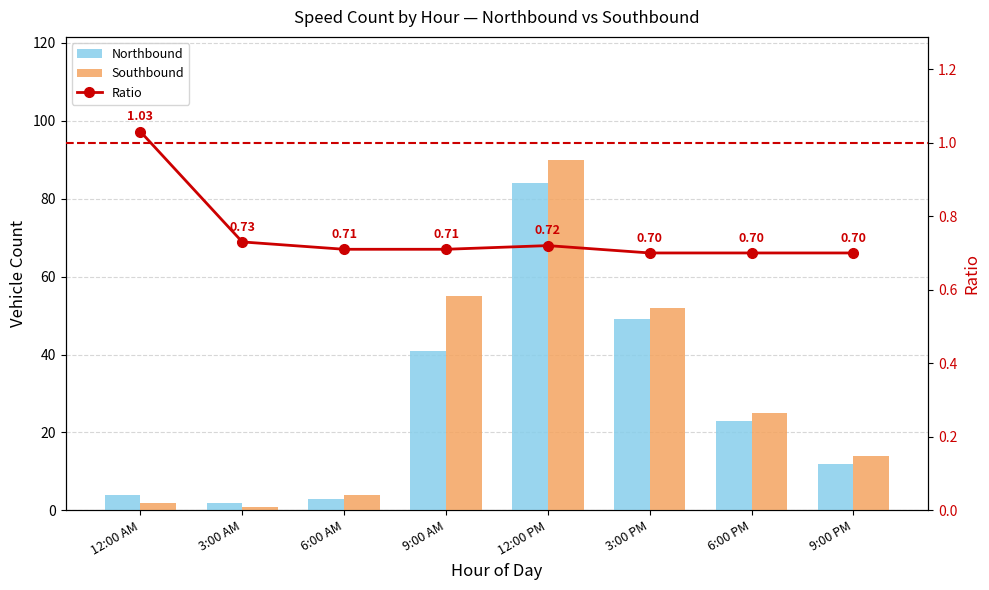

Is it true that Ratio equals 0.7 at 3:00 PM?

True